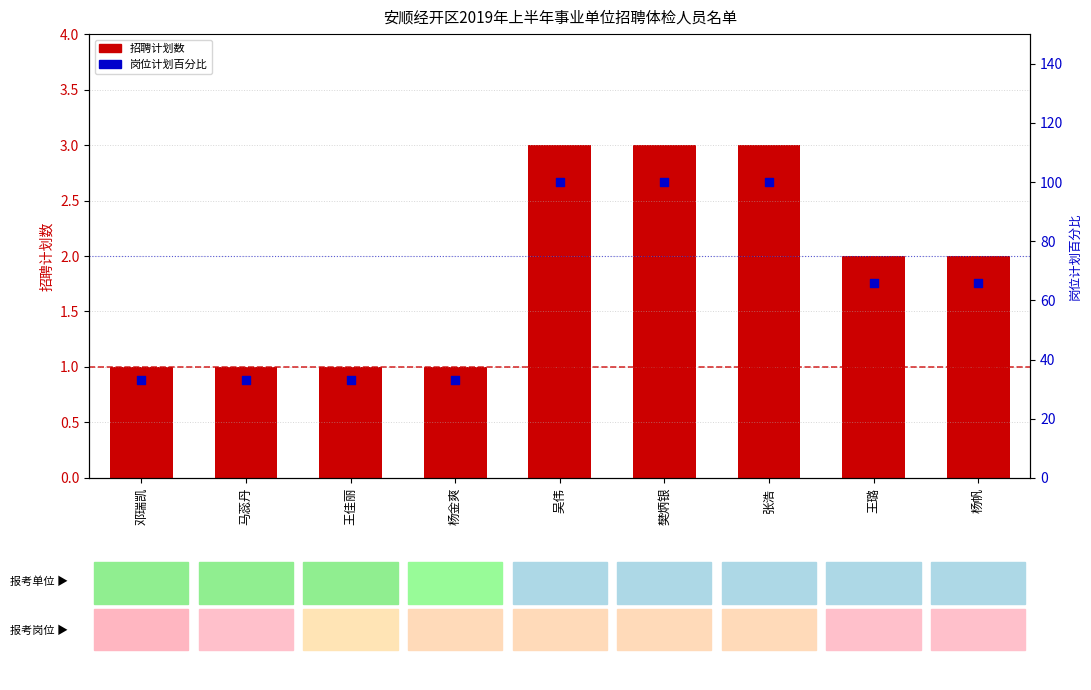

What are all the series names shown in the legend?

招聘计划数, 岗位计划百分比